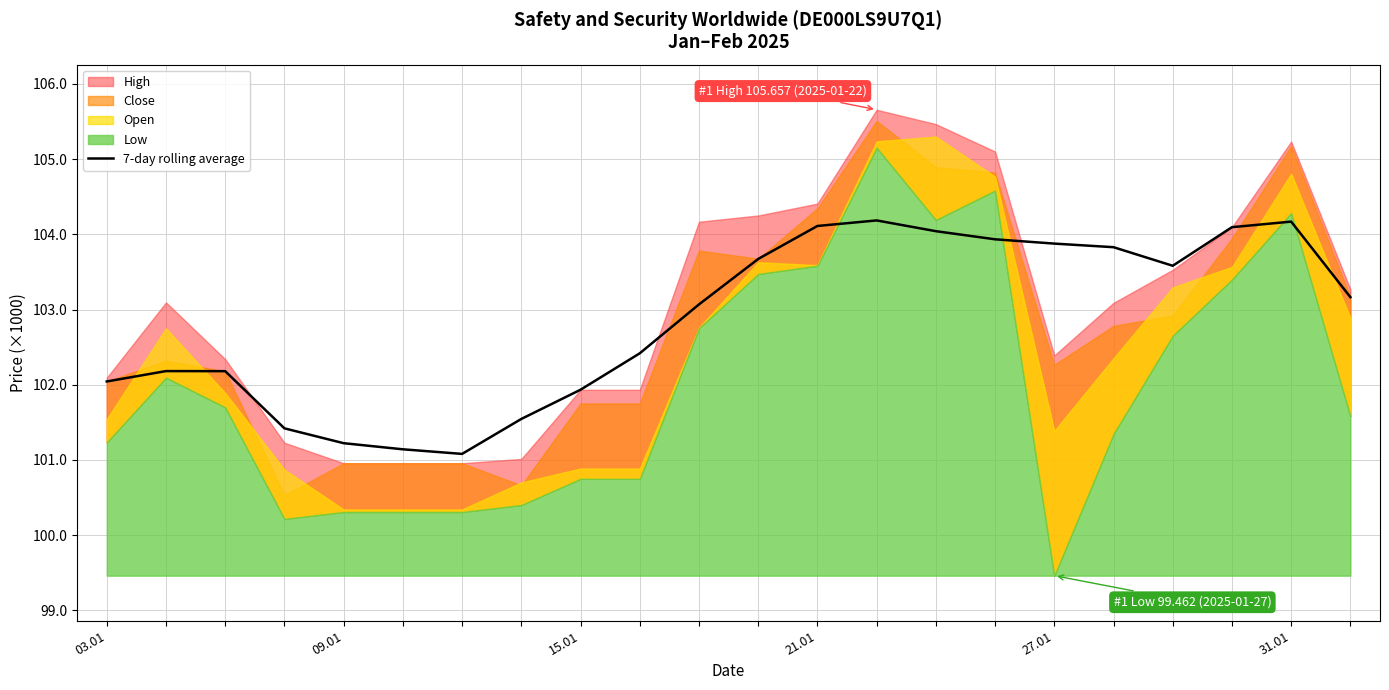

What is the average value?

102859.3